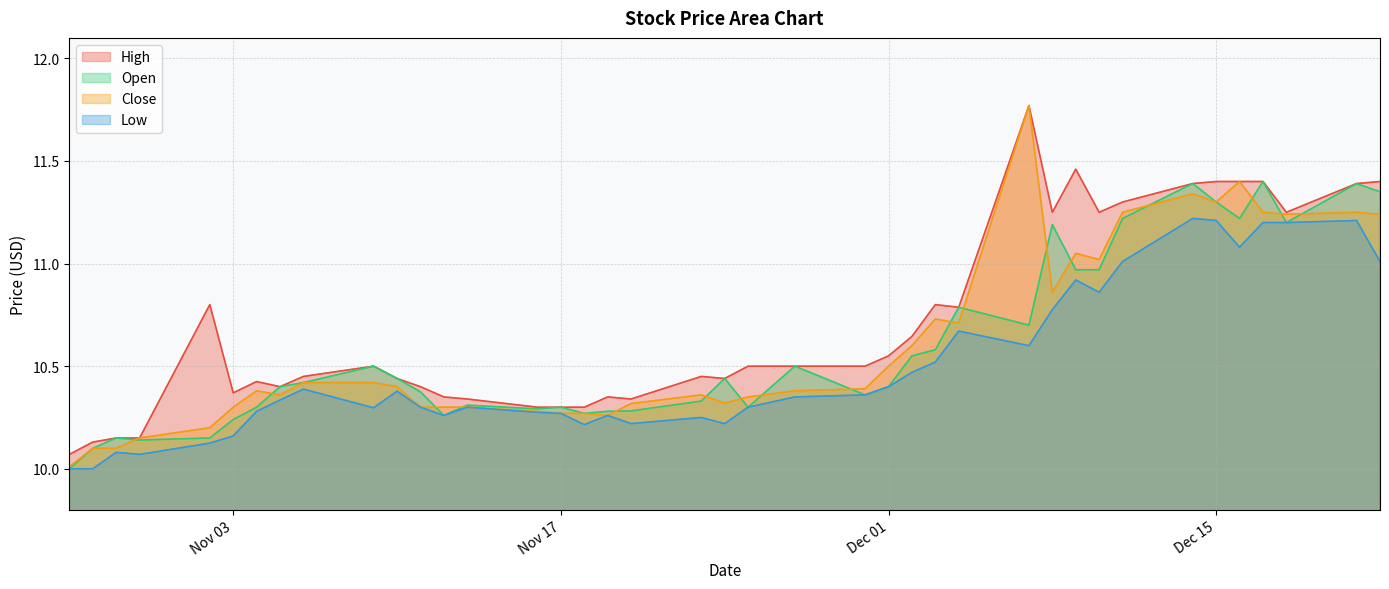

Is the value of High at 2020-11-16 greater than the value of Open at 2020-12-17?

No